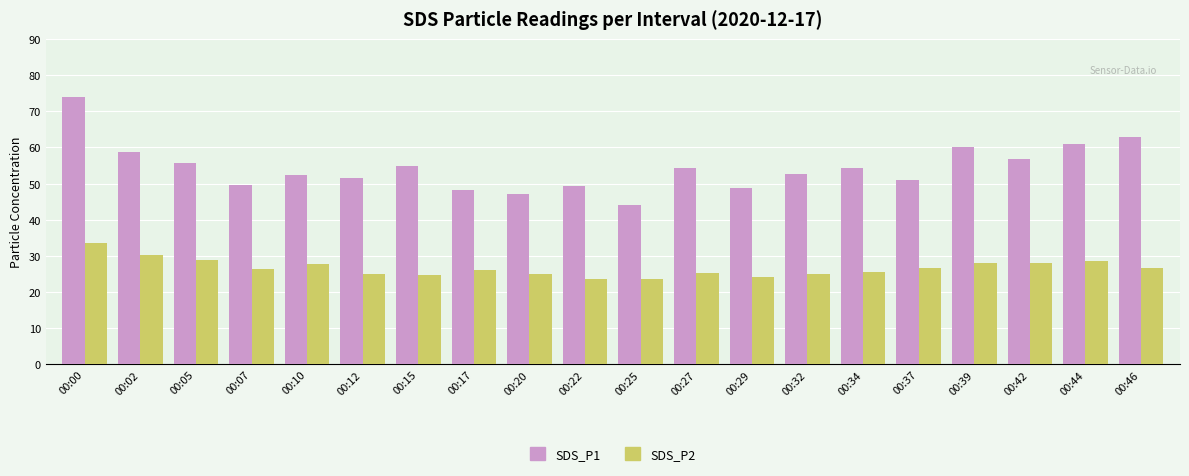

Is the value of SDS_P1 at 00:07 greater than the value of SDS_P2 at 00:34?

Yes